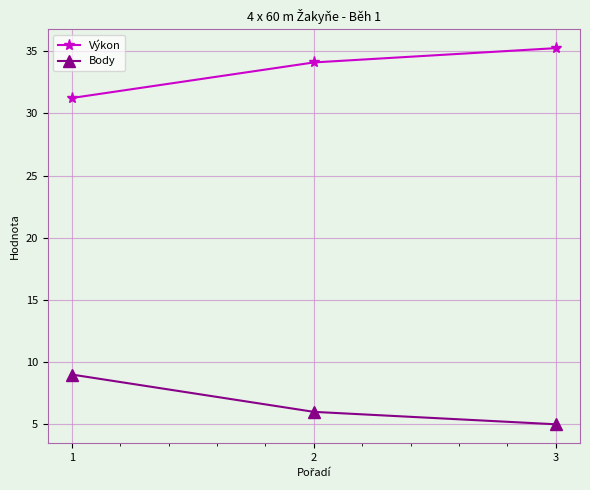

What is the highest value of the Body series?

9.0